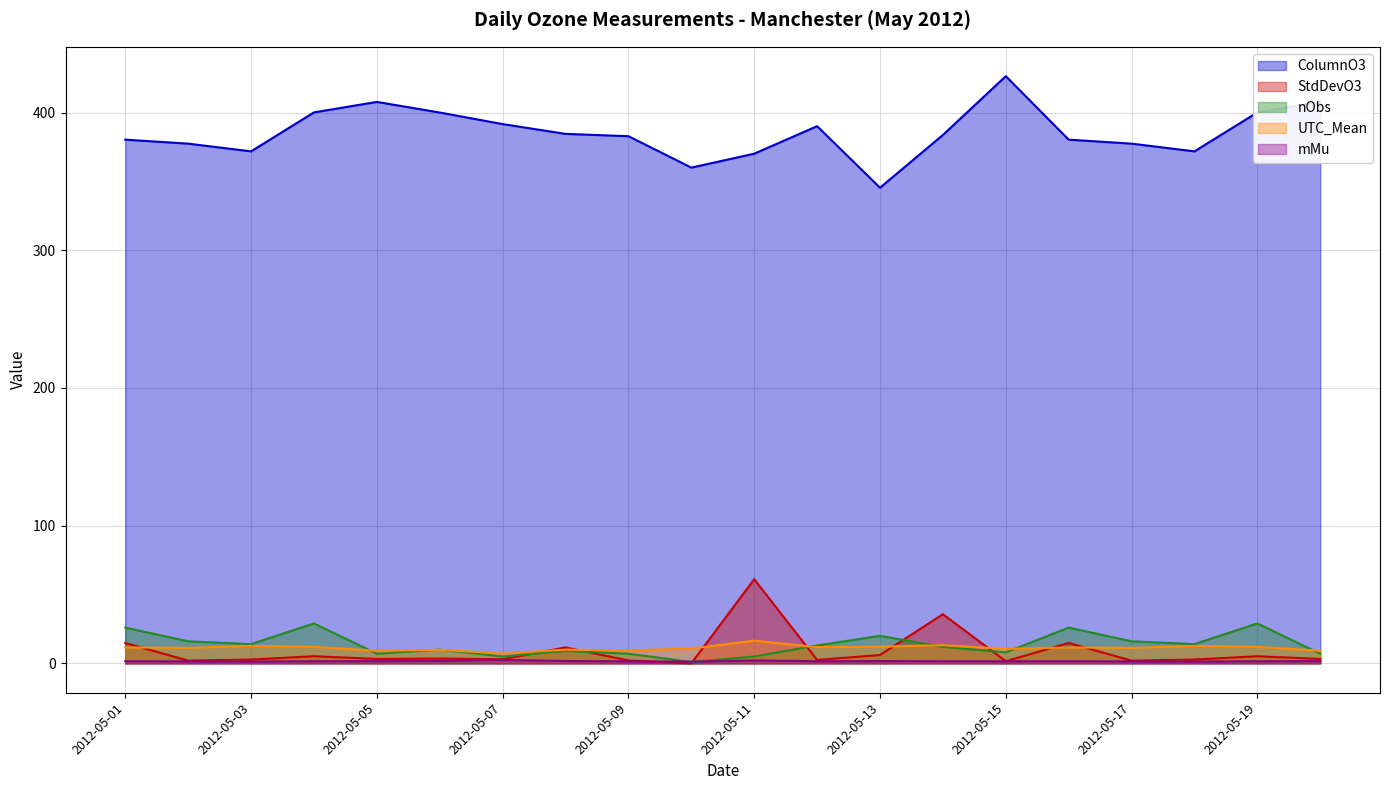

Where do nObs and UTC_Mean first cross each other?

2012-05-04 and 2012-05-05